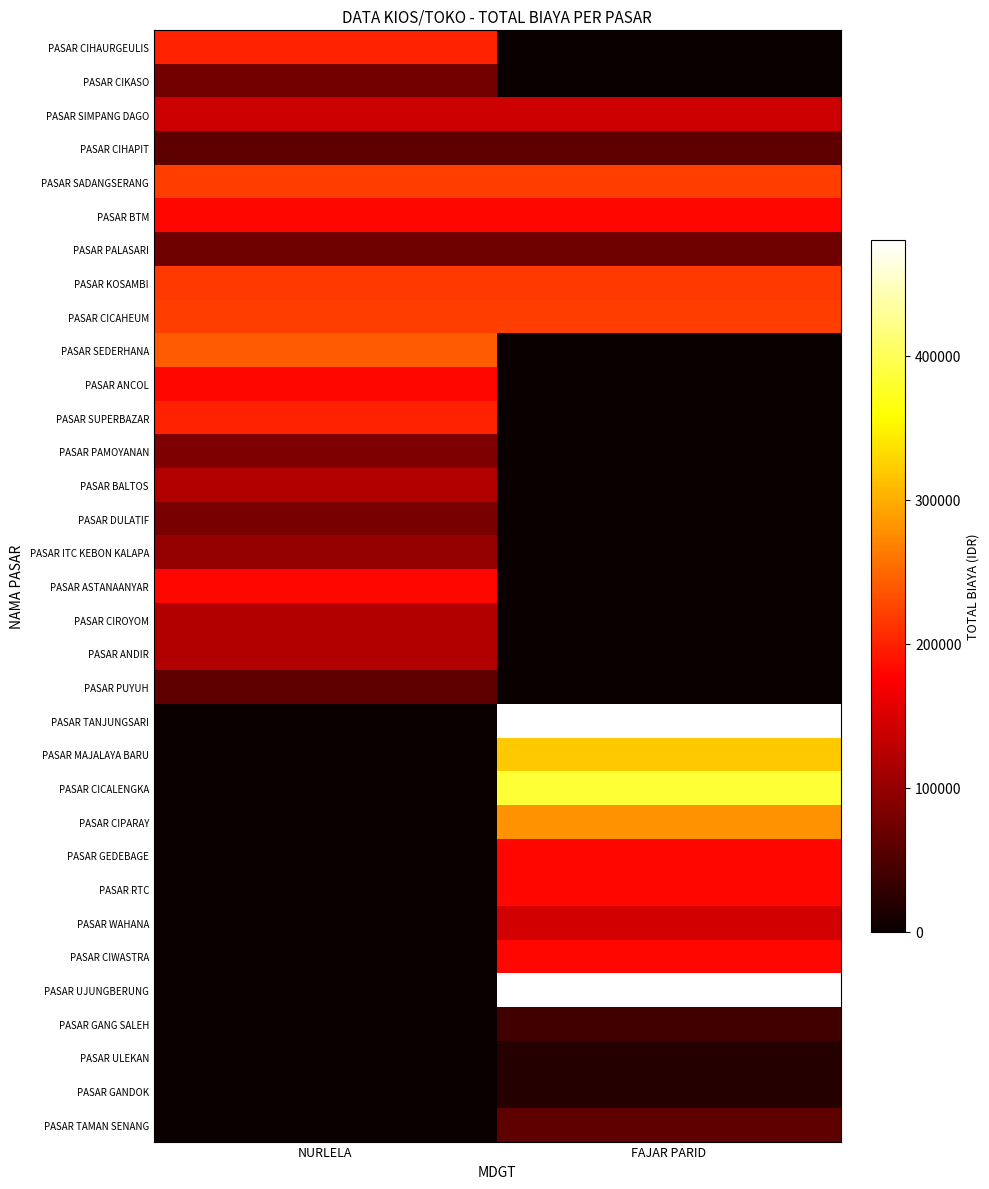

Between FAJAR PARID and NURLELA, which is larger?

NURLELA